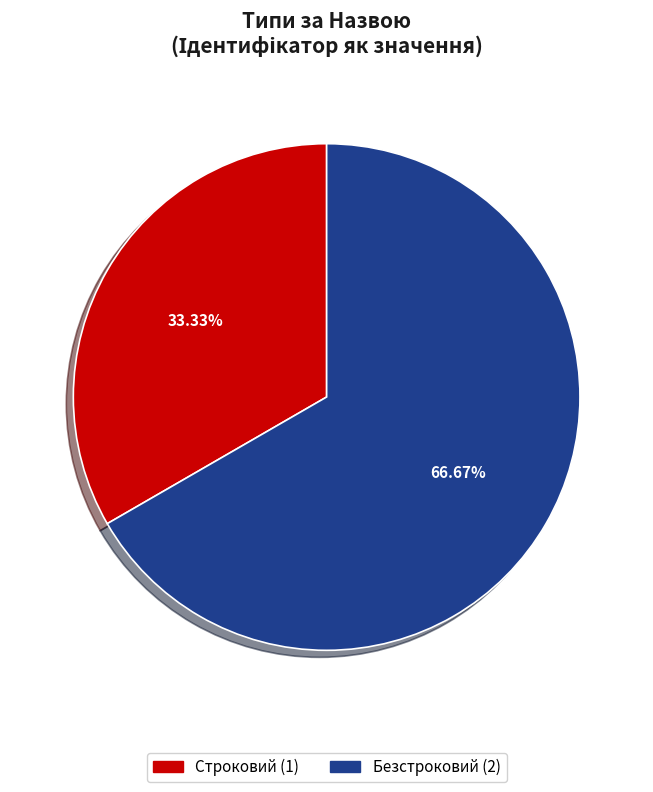

The Безстроковий slice represents 53% of the pie. True or false?

False